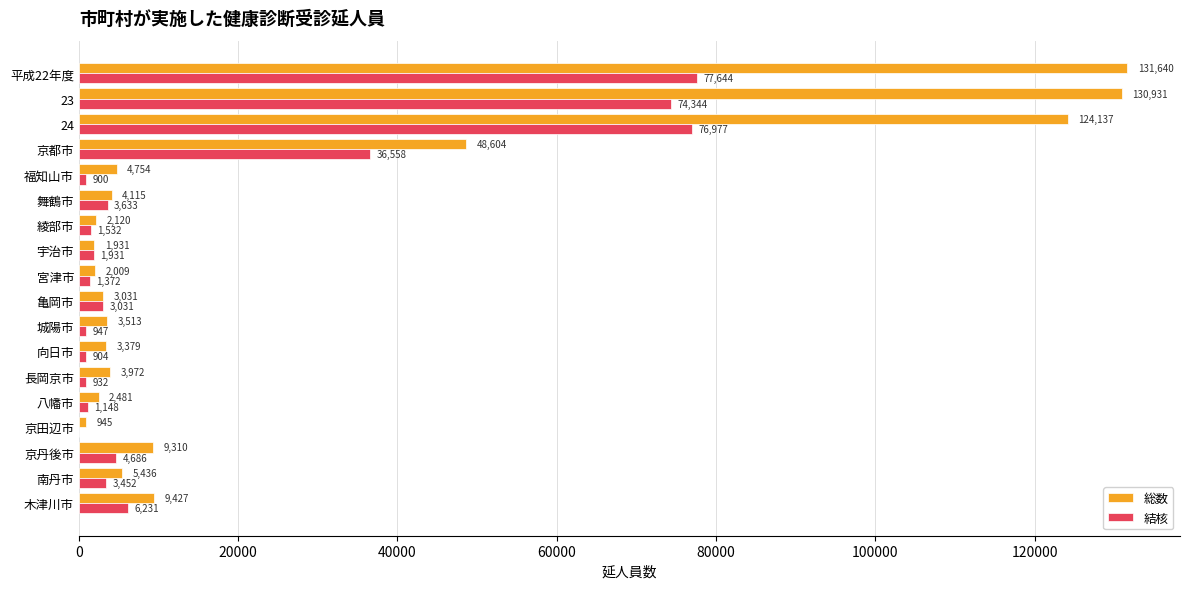

What is the highest value of the 結核 series?

77644